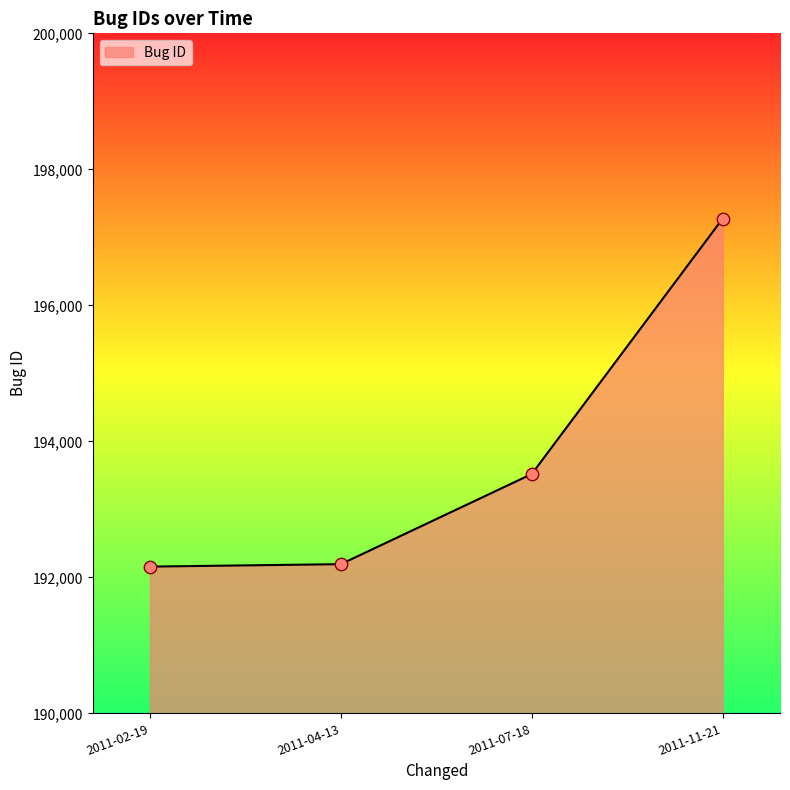

Approximately how many times larger is the value at 2011-02-19 compared to 2011-04-13?

1.0